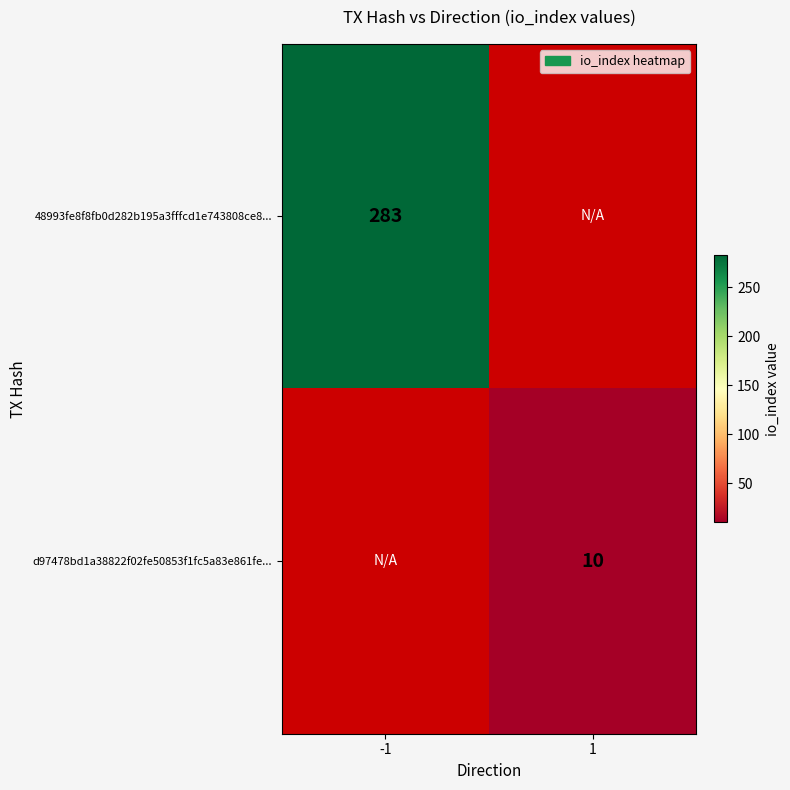

What is the minimum value shown in the chart?

10.0